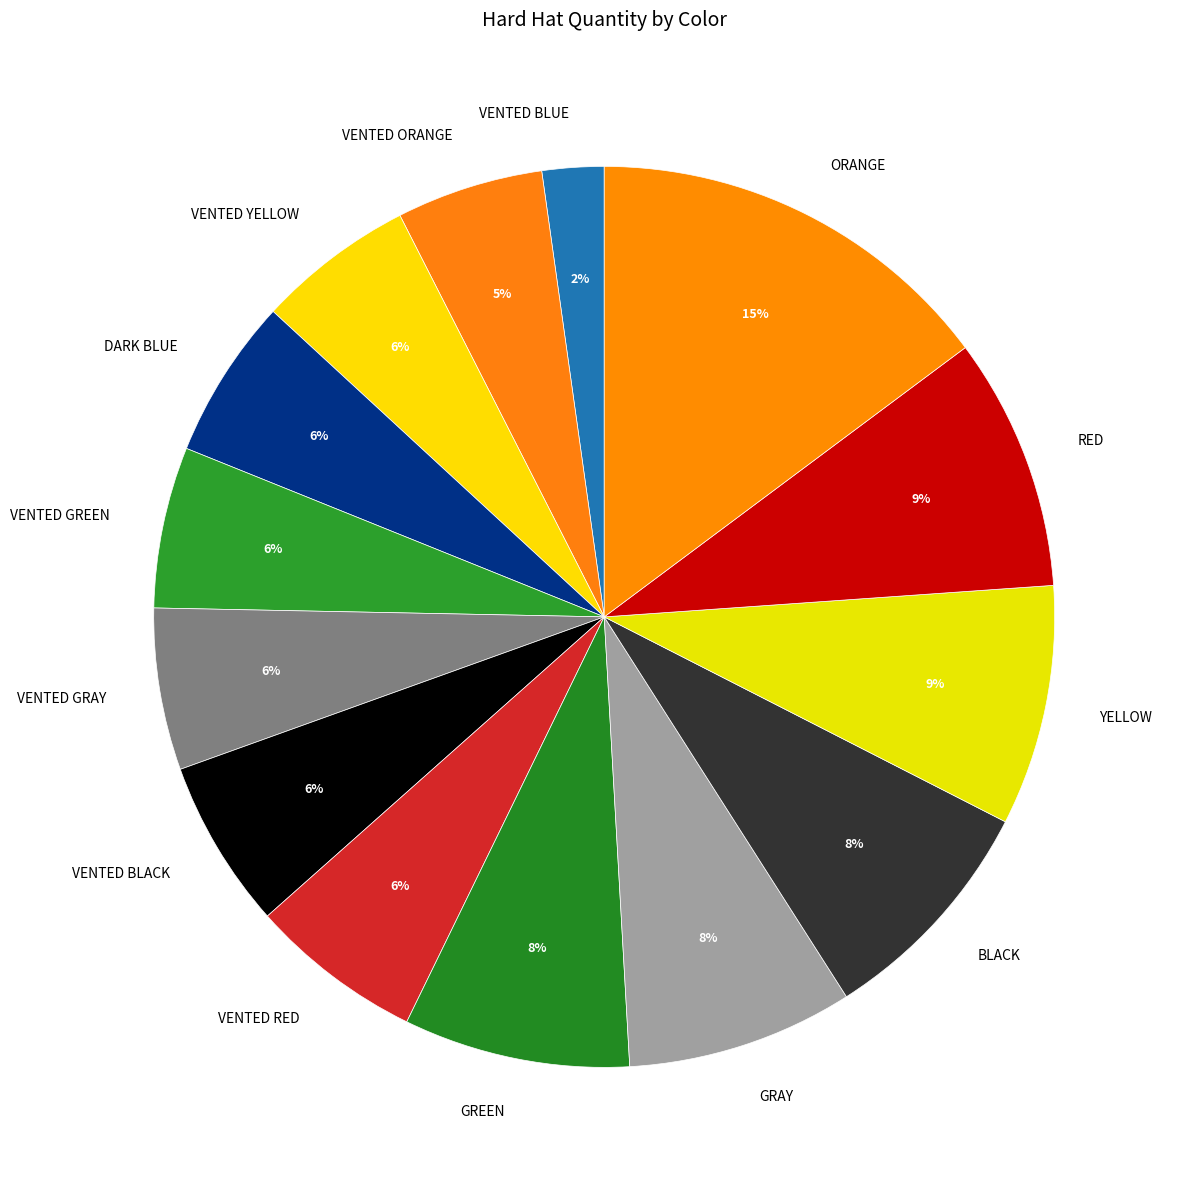

Does GRAY represent more than half of the total?

No